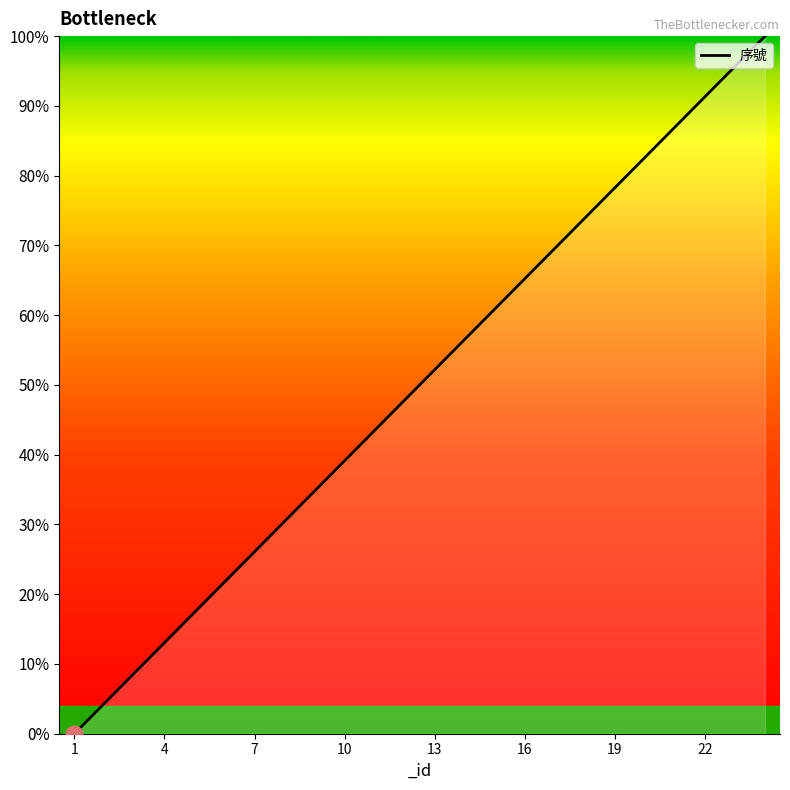

Reading right to left, transcribe all the data shown in this chart.

100.0	95.7	91.3	87.0	82.6	78.3	73.9	69.6	65.2	60.9	56.5	52.2	47.8	43.5	39.1	34.8	30.4	26.1	21.7	17.4	13.0	8.7	4.3	0.0